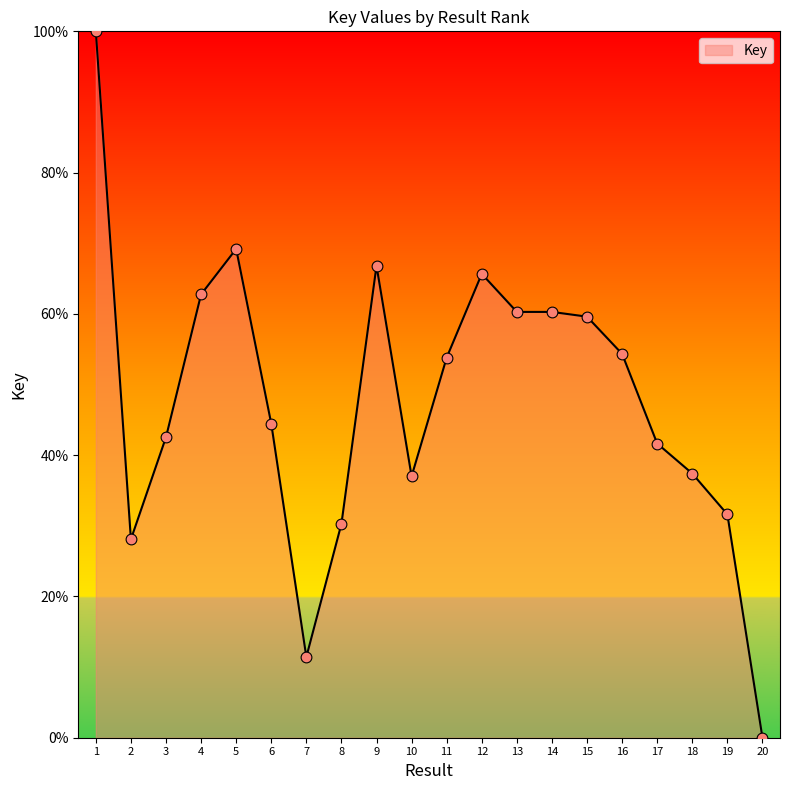

Approximately how many times larger is the value at 8 compared to 14?

0.5